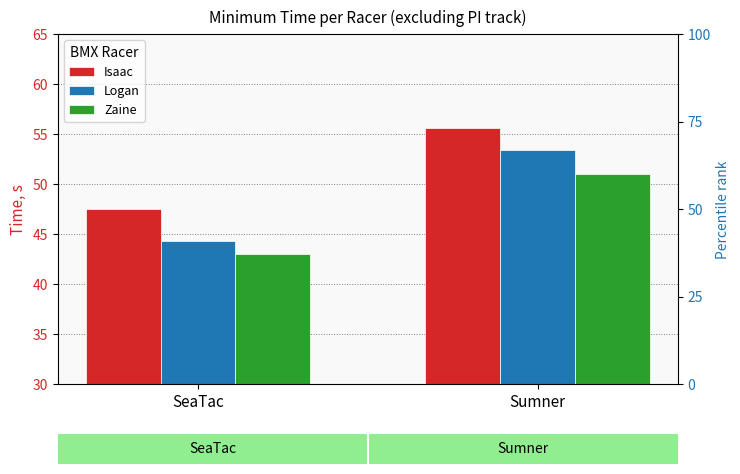

Reading left to right, list all the values displayed in this chart.

Isaac: SeaTac=47.5	Sumner=55.6
Logan: SeaTac=44.3	Sumner=53.4
Zaine: SeaTac=43.0	Sumner=51.0